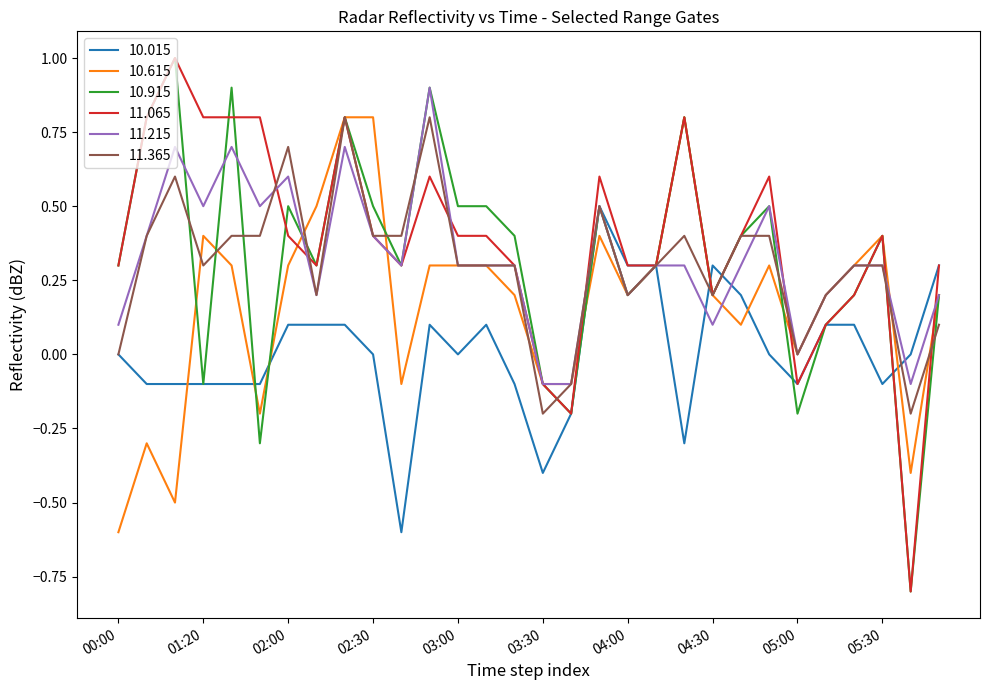

What is the minimum value shown in the chart?

-0.8